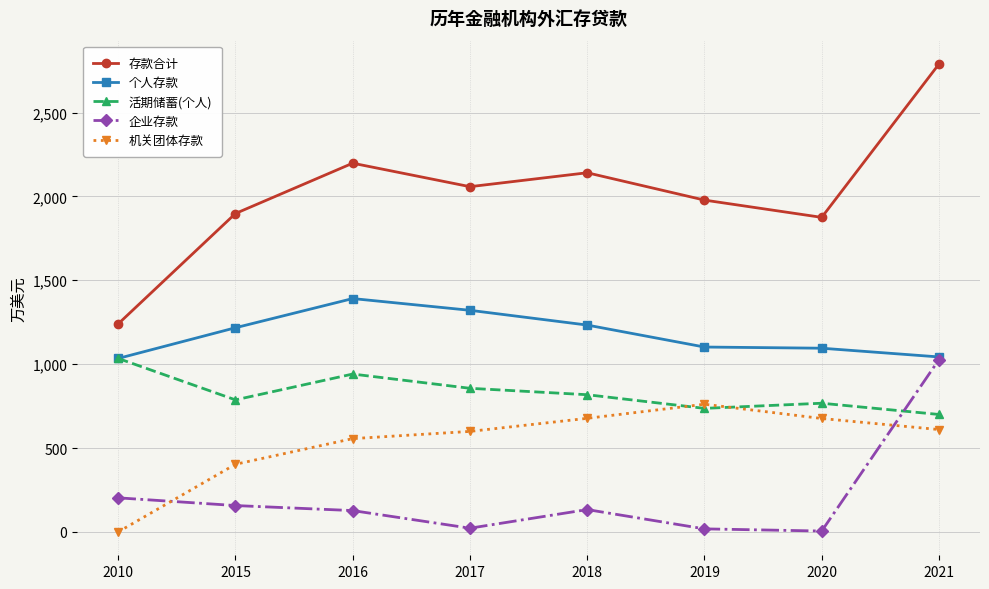

At which label does 活期储蓄(个人) first exceed 817?

2010